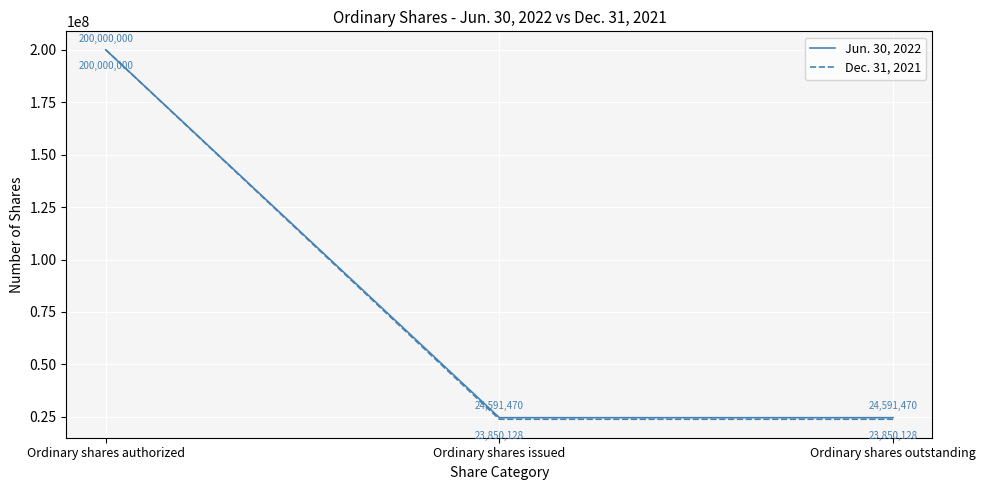

What position from the right is Ordinary shares outstanding?

1